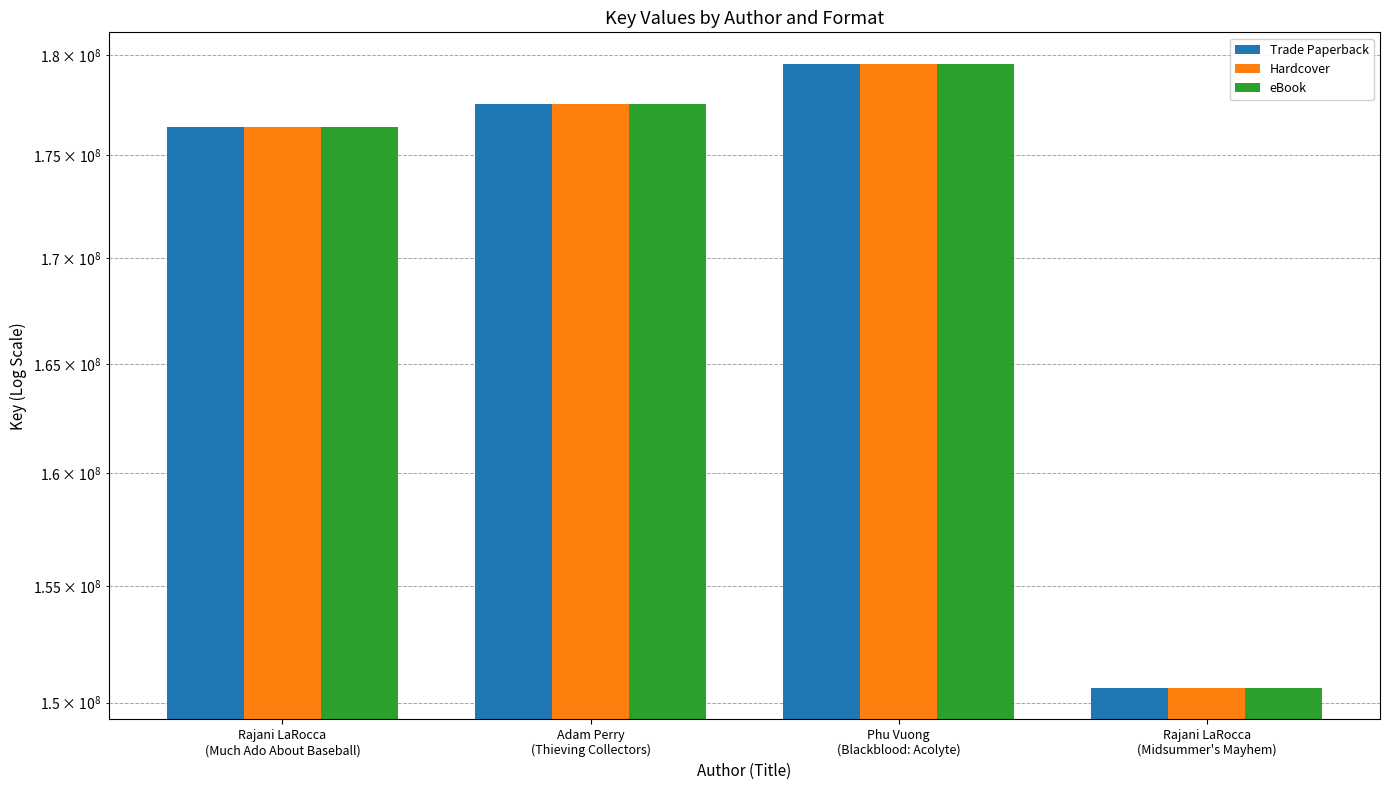

Count the number of data series in this chart.

3